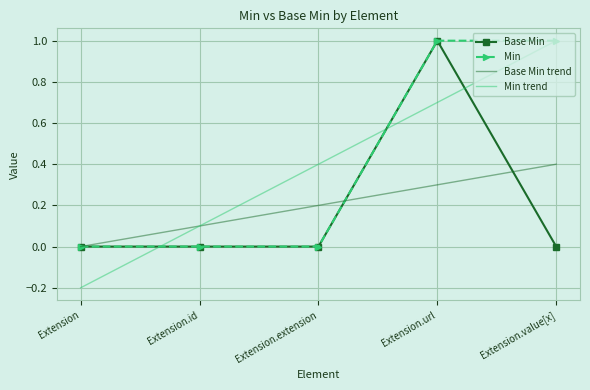

Where does the Min trend series first go above 0?

Extension.id